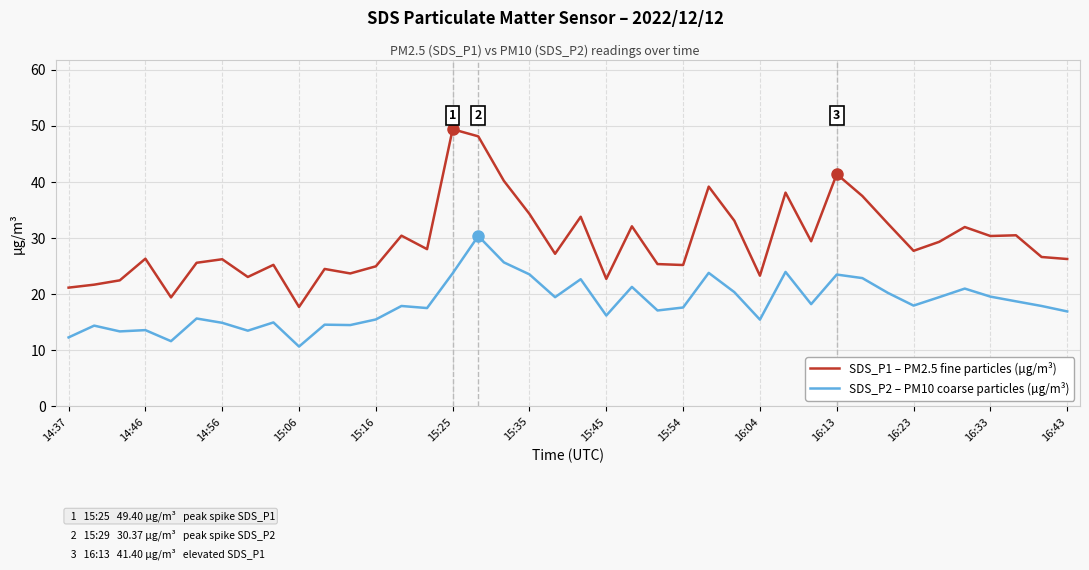

What is the maximum value for SDS_P1 – PM2.5 fine particles (µg/m³)?

49.4